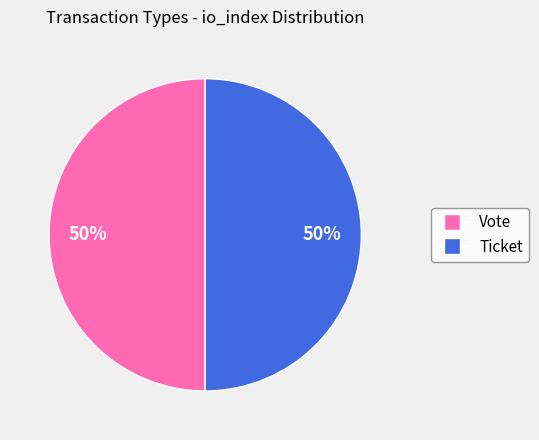

Count the number of slices in the pie.

2